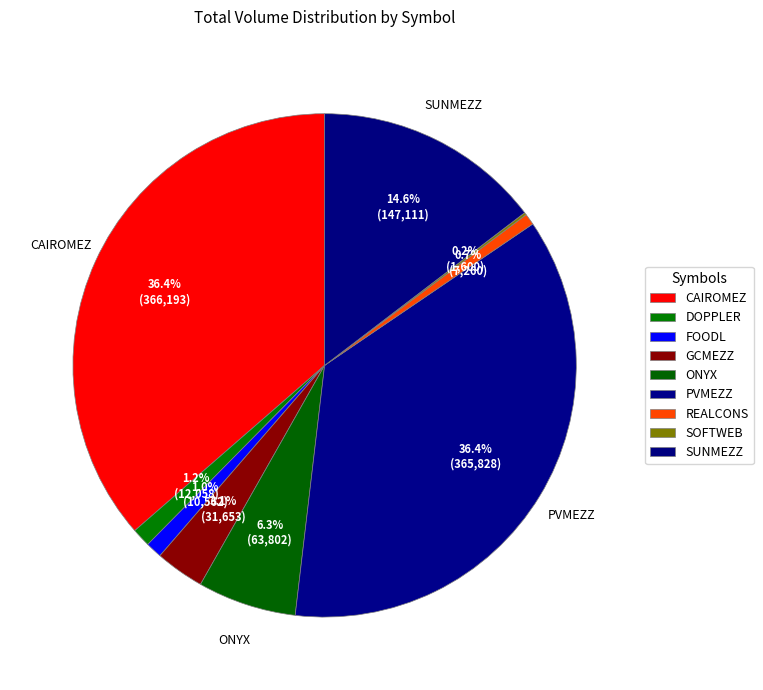

True or false: DOPPLER accounts for 9% of the total.

False